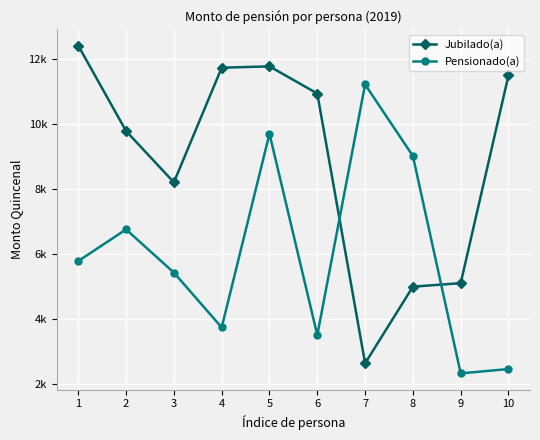

Is it true that Jubilado(a) equals 6732.3 at 9?

False